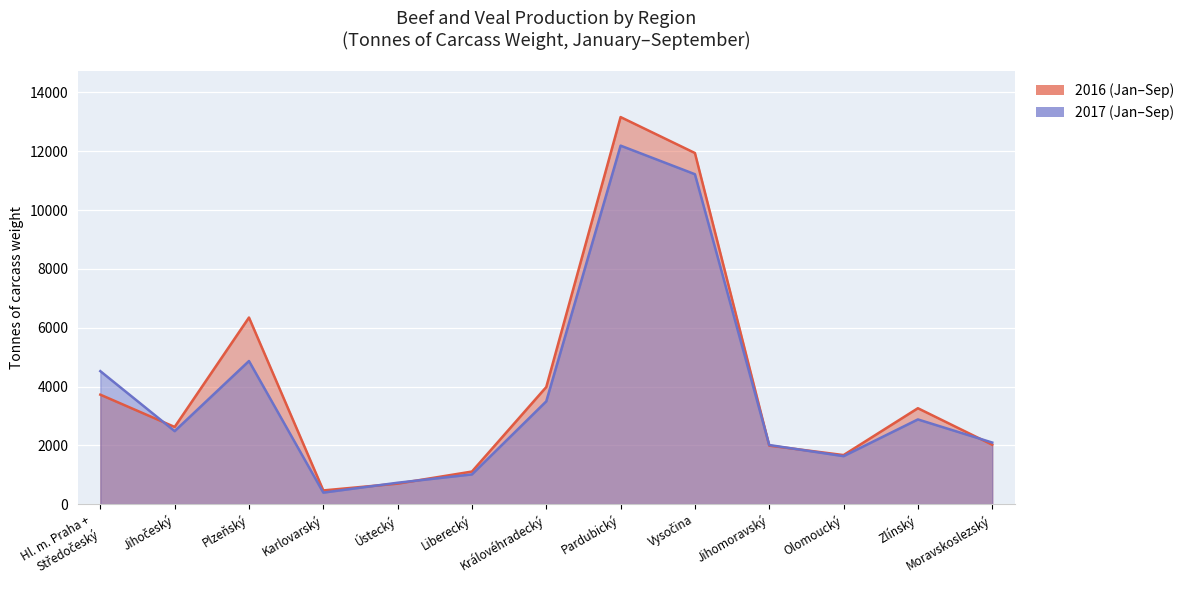

Which series has the largest range (max minus min)?

2016 (Jan–Sep)